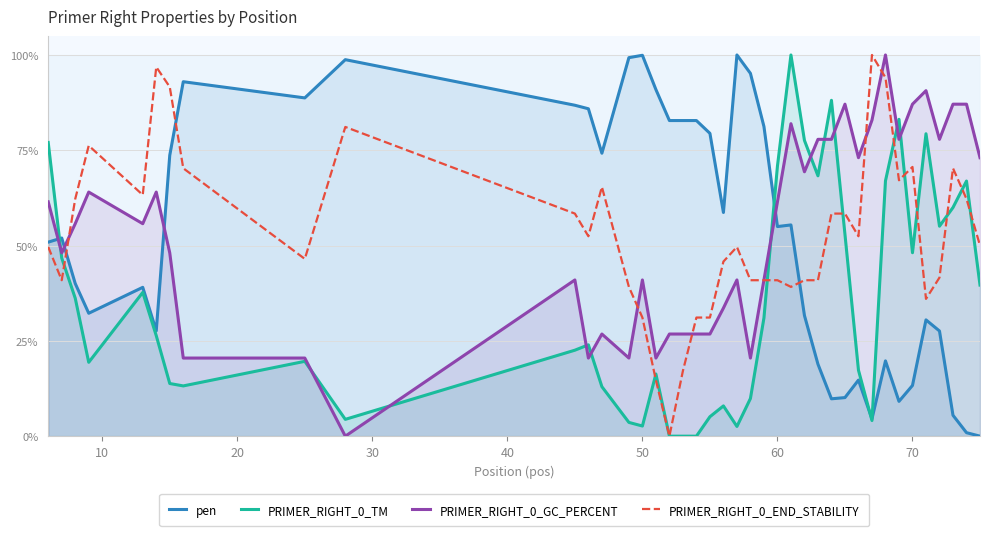

List the series in order of their peak value, lowest first.

pen, PRIMER_RIGHT_0_TM, PRIMER_RIGHT_0_GC_PERCENT, PRIMER_RIGHT_0_END_STABILITY